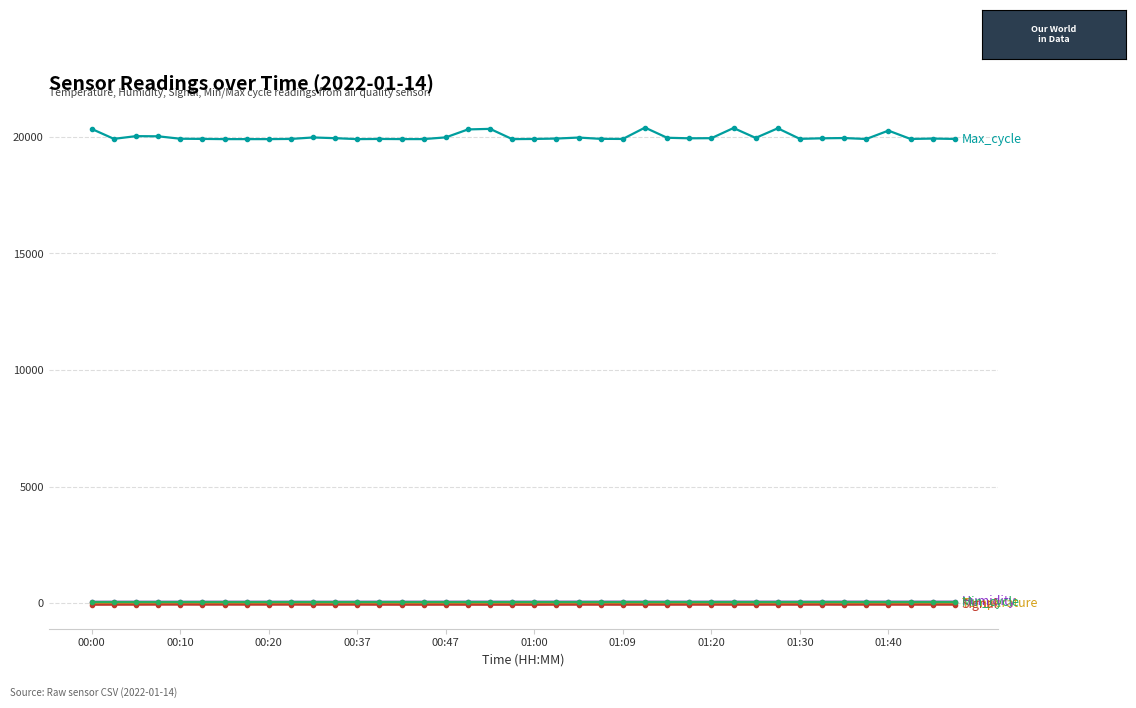

What is the greatest value displayed?

20402.0